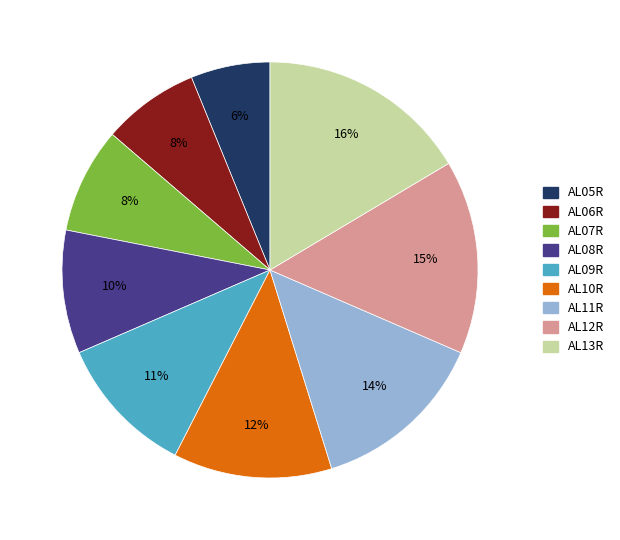

To the nearest percent, what percentage of the pie is AL08R?

10%